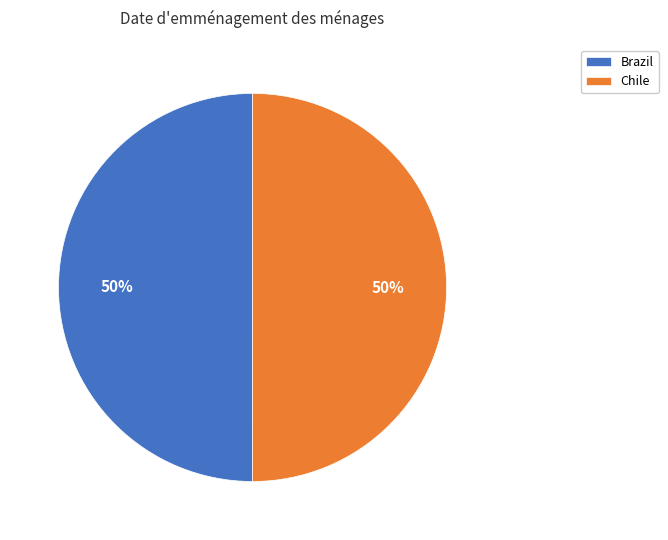

What is the ratio of the value at Brazil to the value at Chile?

1.0